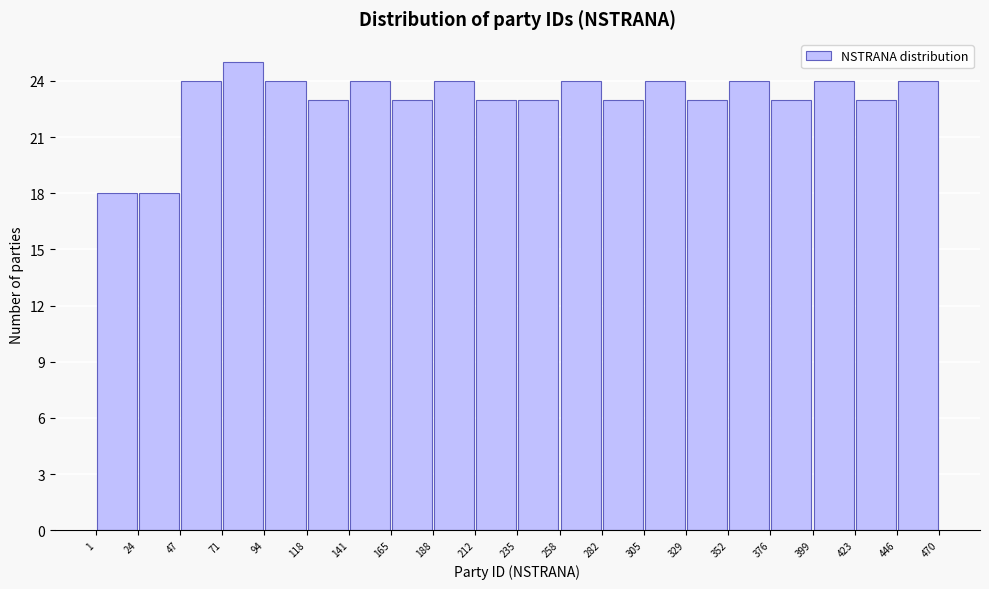

What is the height of the bar covering 446 to 470 on the x-axis? The values are not printed on the chart, so give them approximately, as read against the axis.

24